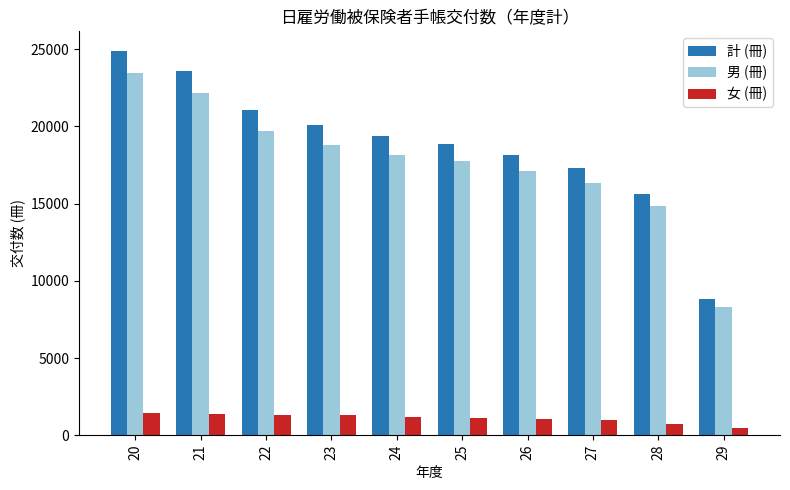

At 21, list the series in order from largest to smallest.

計 (冊), 男 (冊), 女 (冊)